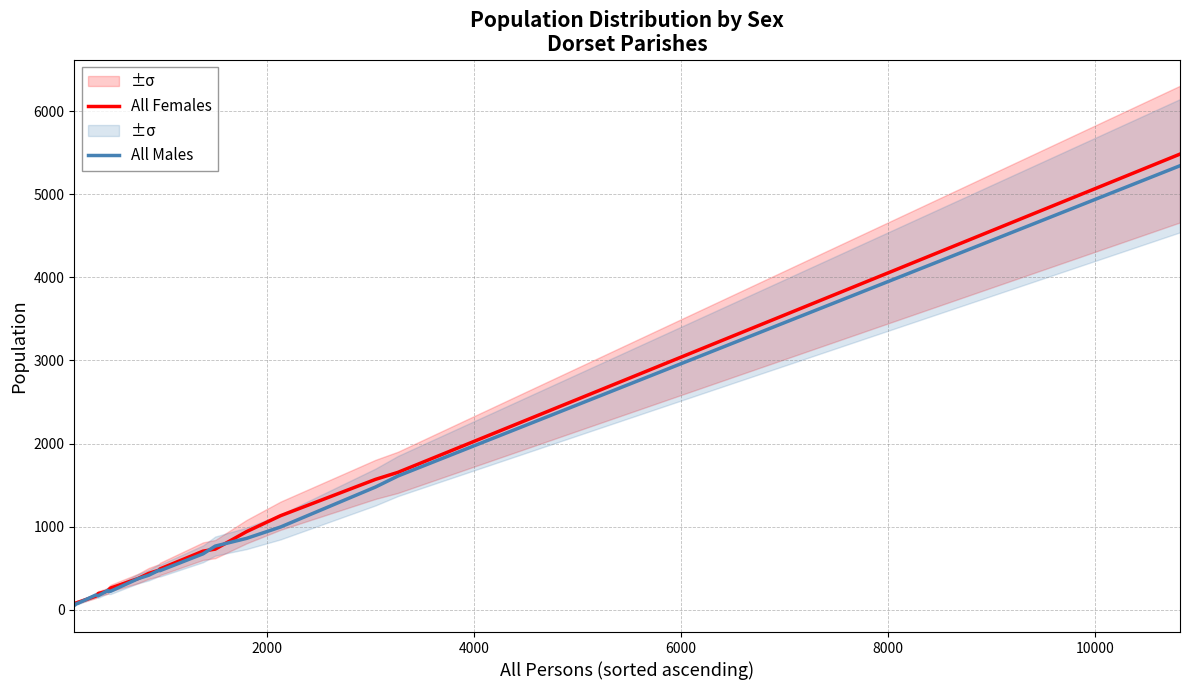

What is the maximum value for All Males?

5342